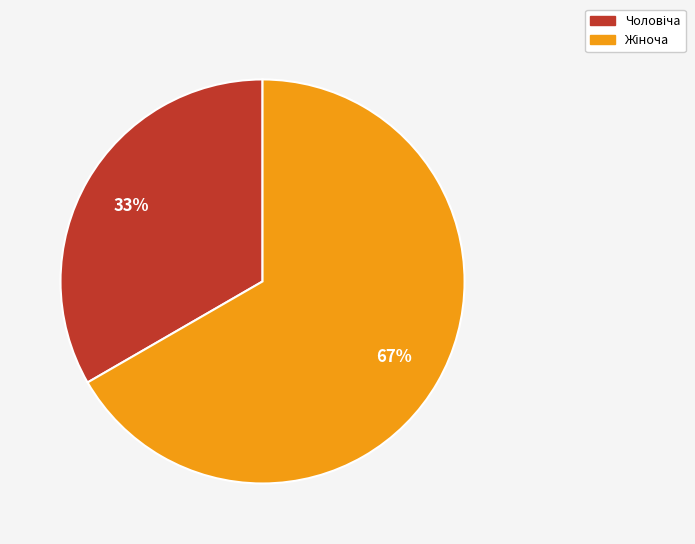

Does any single category account for the majority?

Yes